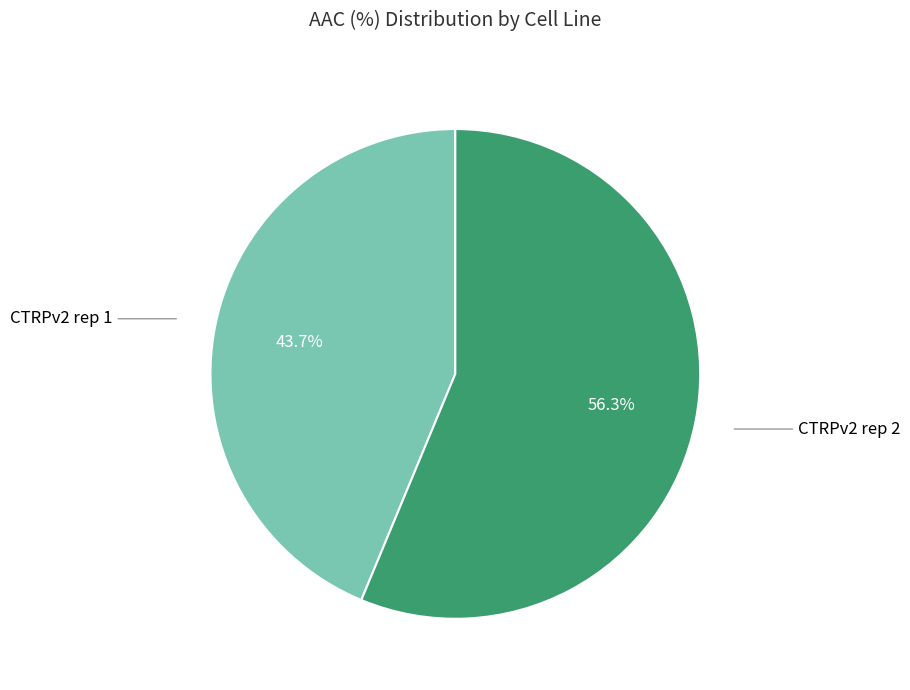

Does any single category account for the majority?

Yes